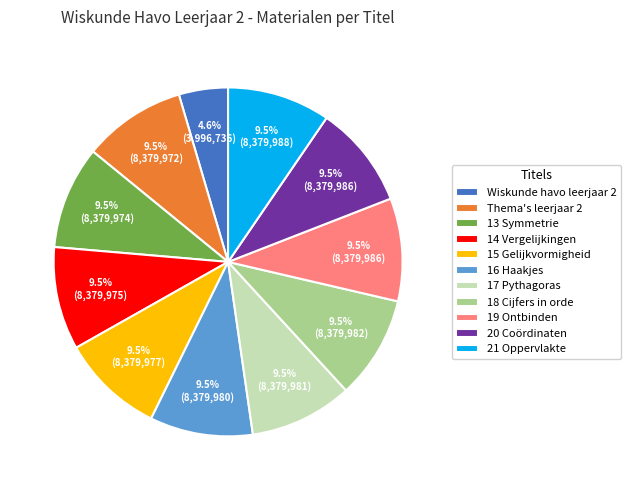

Which category has the smallest portion of the pie?

Wiskunde havo leerjaar 2